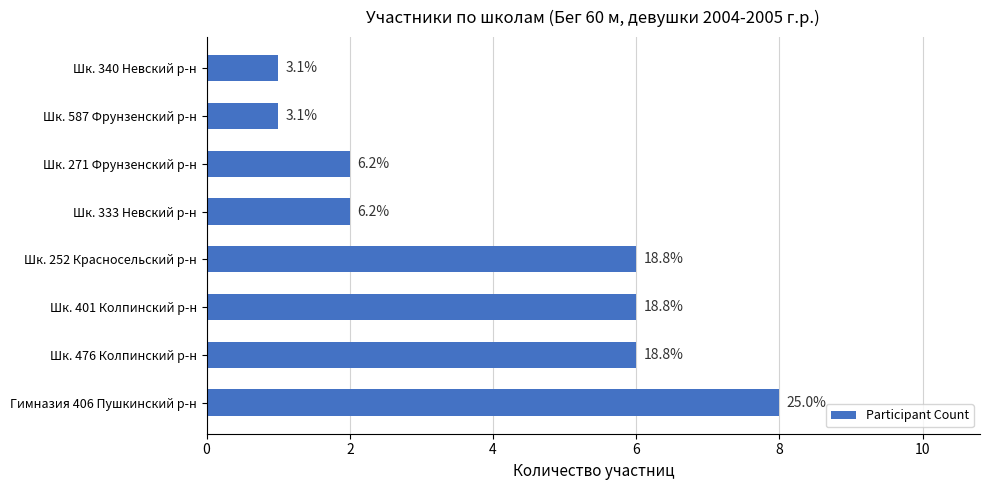

Does the chart contain stacked bars?

No